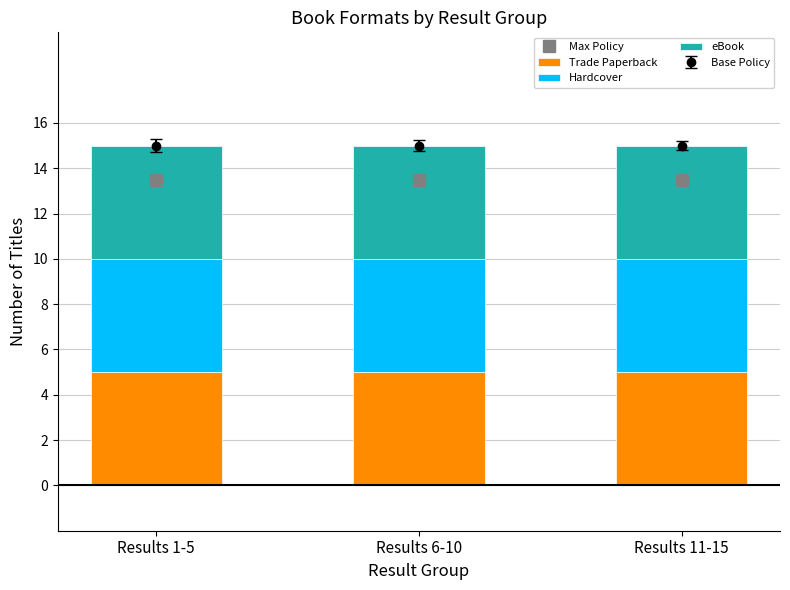

At which label does Max Policy reach its peak?

Results 1-5